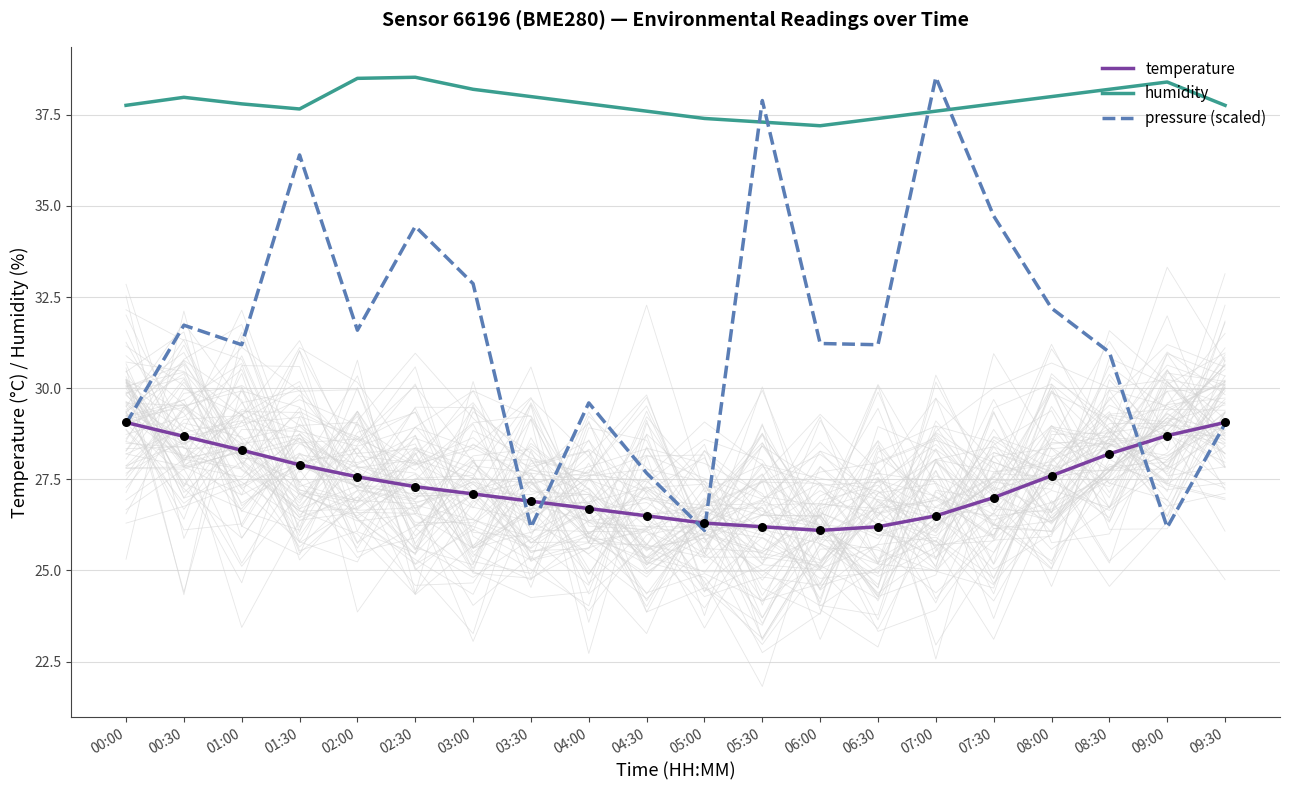

What is the total value across all series at 05:30?

101.4